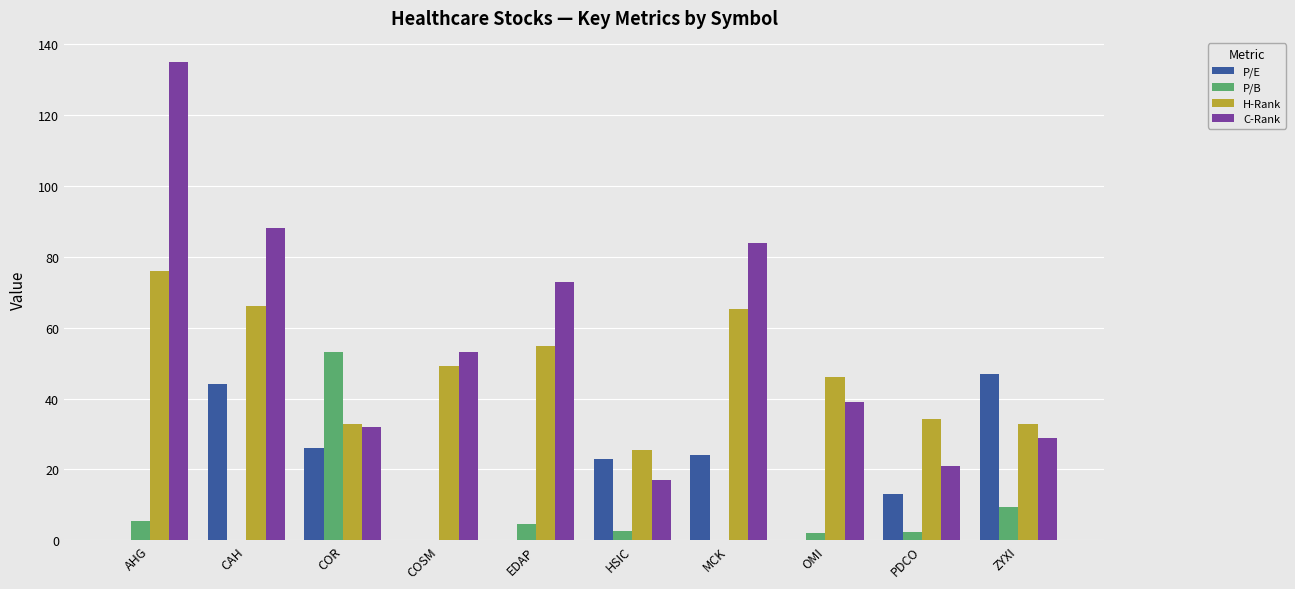

Is it true that H-Rank equals 37.6 at EDAP?

False